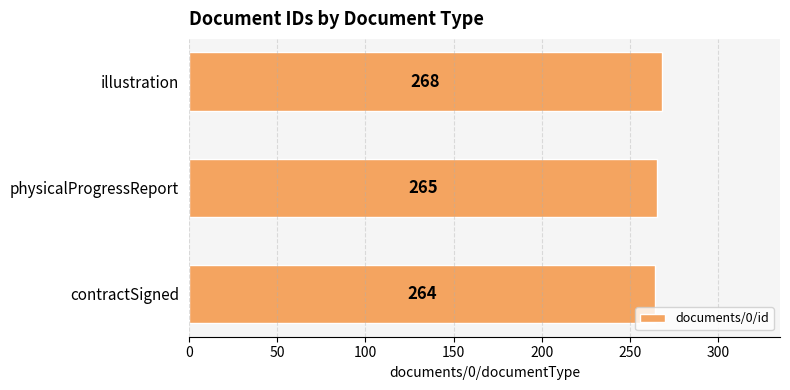

How many values are between 264 and 268?

3